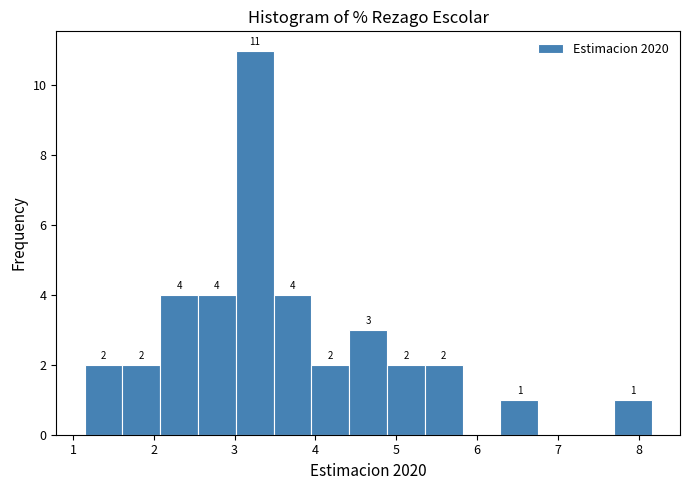

Which range on the x-axis has the tallest bar?

3.0 to 3.5